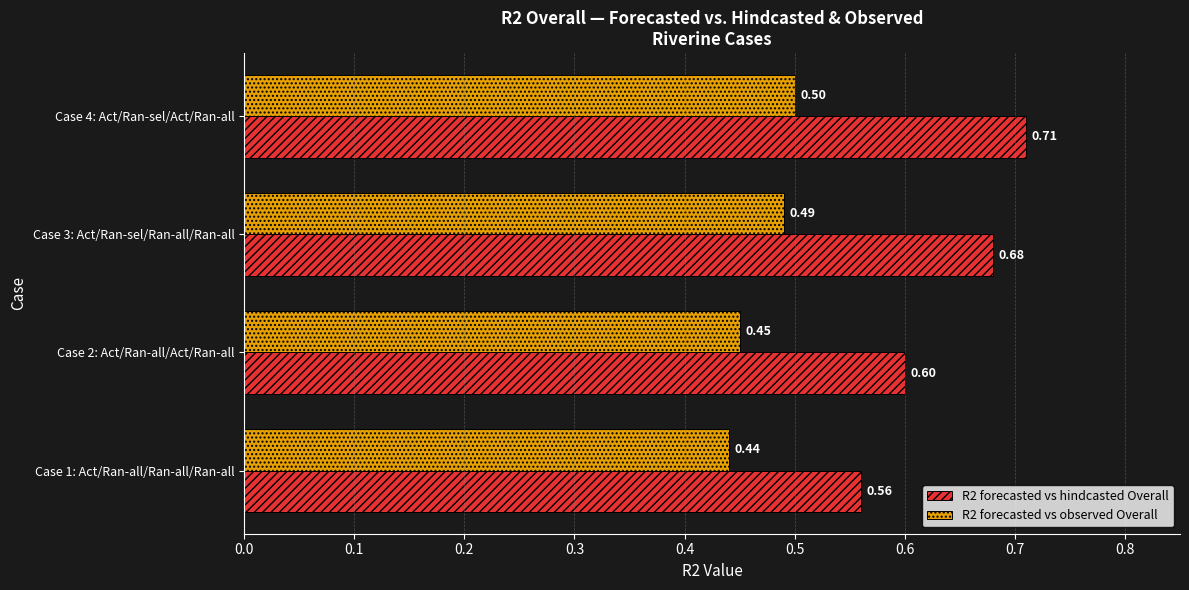

At how many categories does at least one series exceed 0?

4